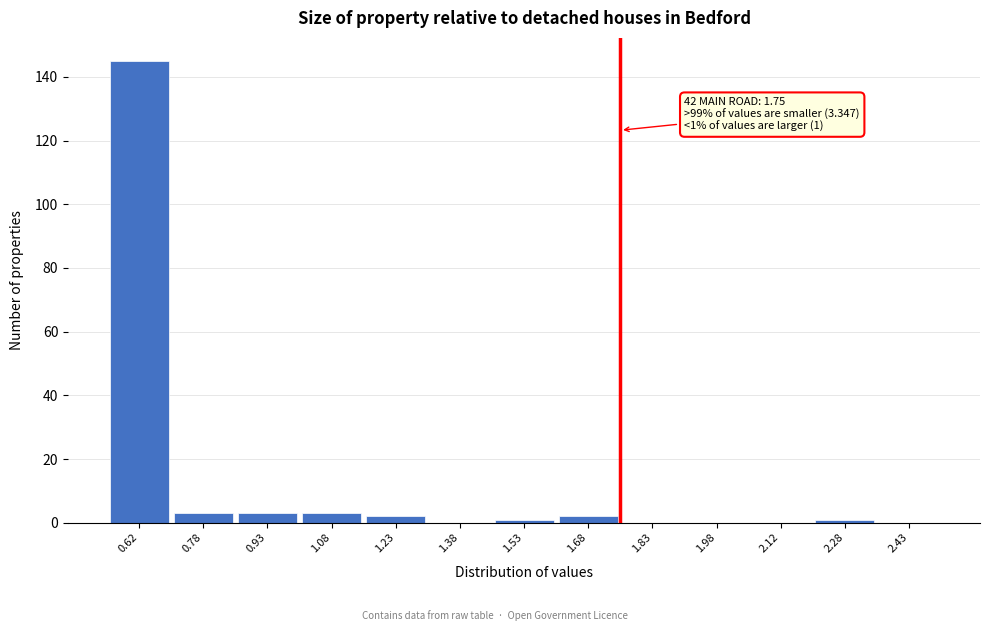

Over which range of the x-axis is the bar tallest?

0.55 to 0.70